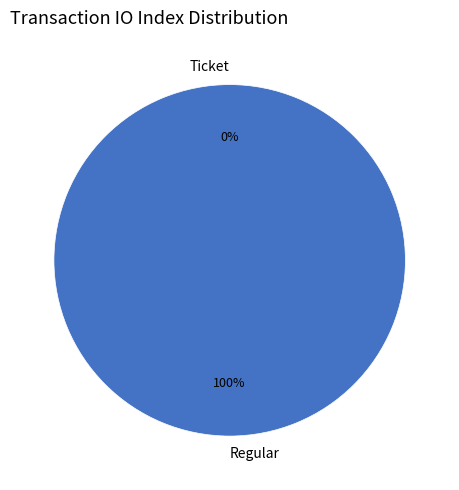

The Regular slice represents 100% of the pie. True or false?

True